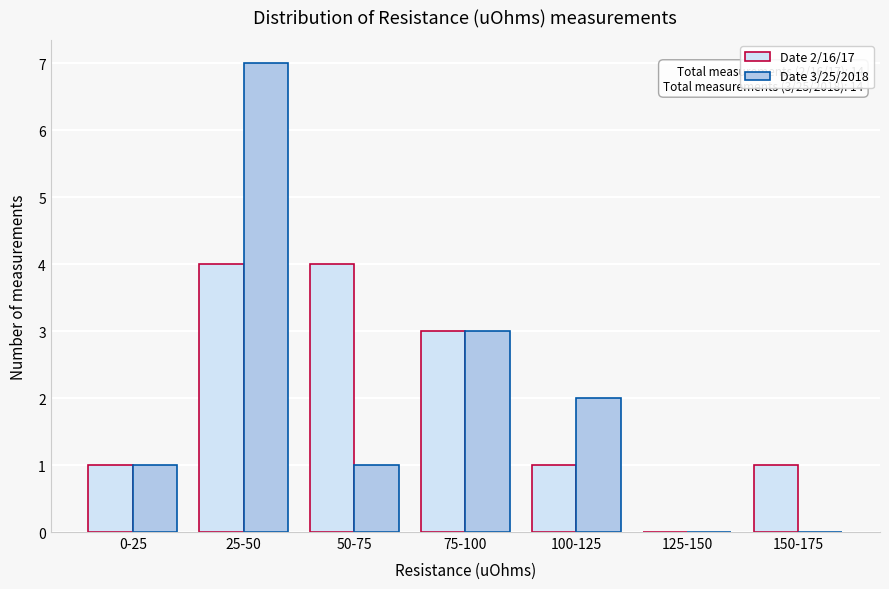

Reading left to right, extract all data points from this chart.

Date 2/16/17: 0-25=1	25-50=4	50-75=4	75-100=3	100-125=1	125-150=0	150-175=1
Date 3/25/2018: 0-25=1	25-50=7	50-75=1	75-100=3	100-125=2	125-150=0	150-175=0